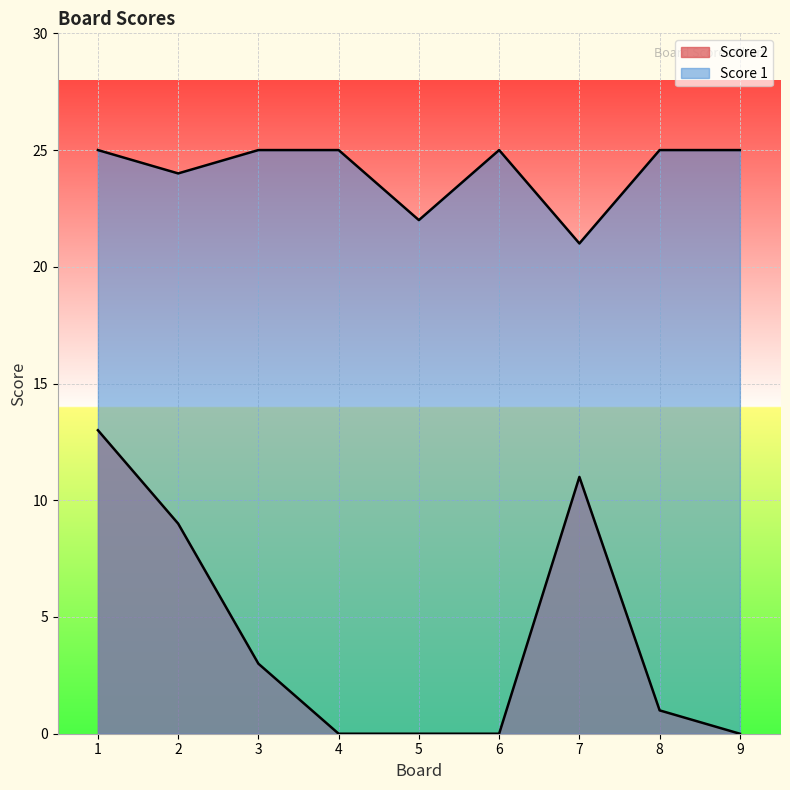

True or false: Score 2 and Score 1 cross at least once.

False